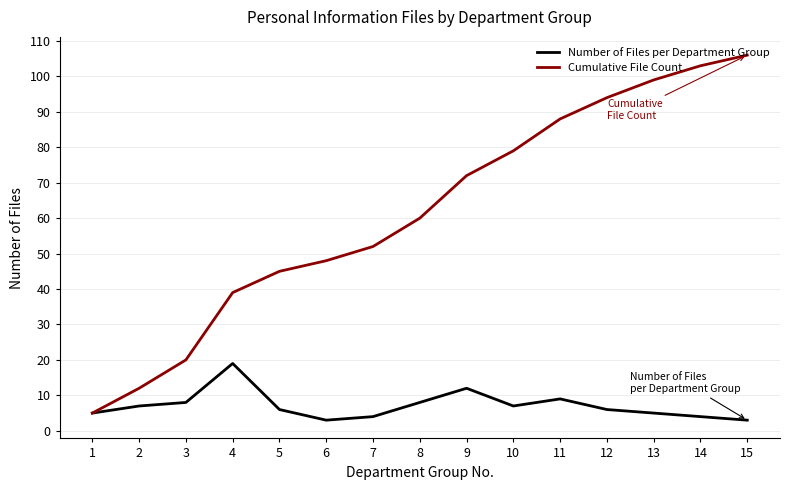

Rank the series by their maximum value, from highest to lowest.

Cumulative File Count, Number of Files per Department Group